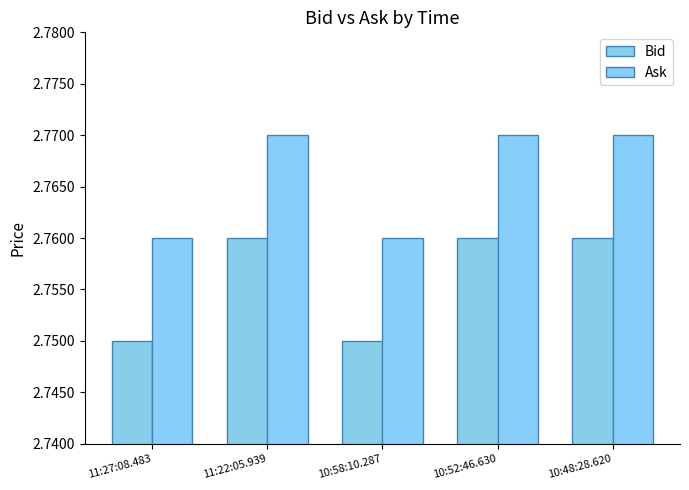

Count the number of data series in this chart.

2